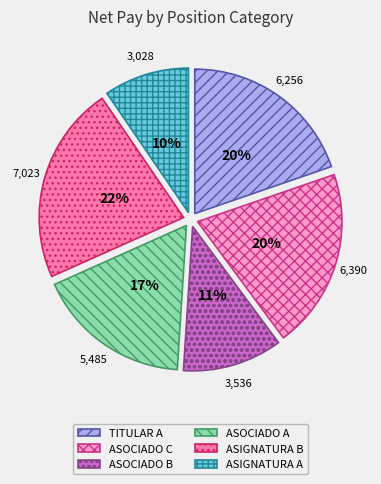

Does ASOCIADO C represent more than half of the total?

No